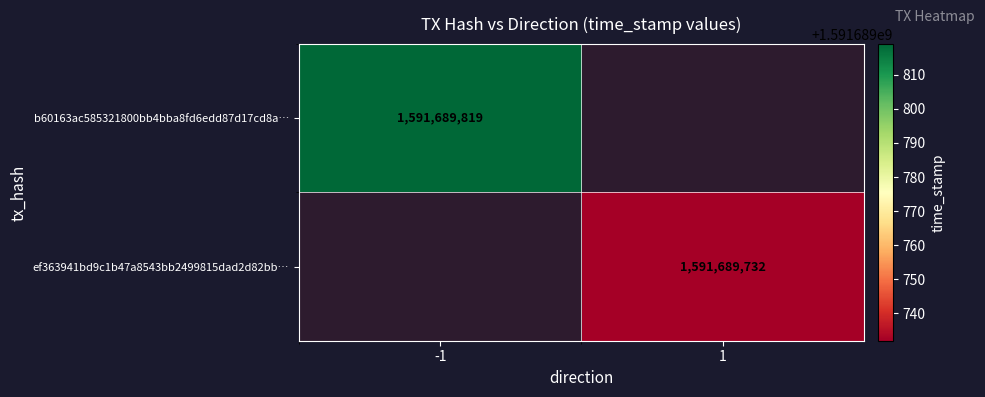

List the series in order of their overall mean, lowest first.

ef363941bd9c1b47a8543bb2499815dad2d82bb, b60163ac585321800bb4bba8fd6edd87d17cd8a